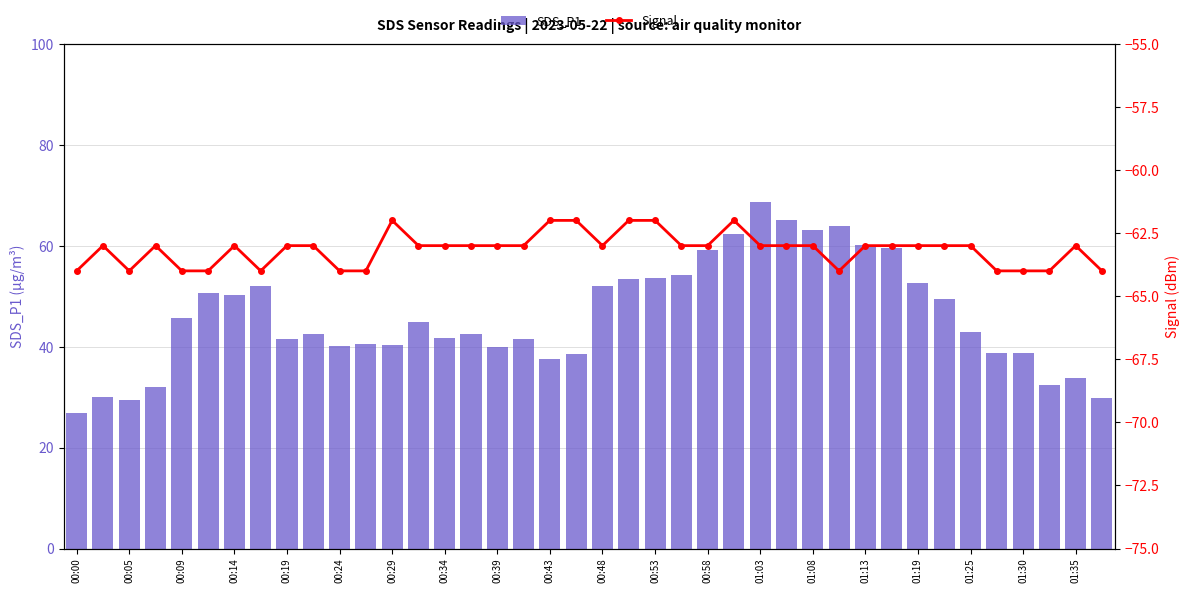

Is it true that SDS_P1 equals 34.6 at 00:14?

False